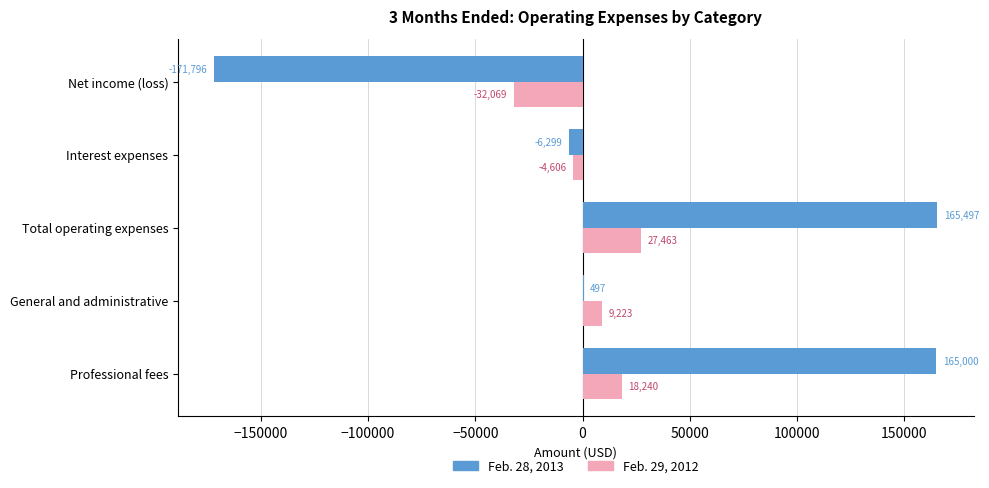

At which label does Feb. 28, 2013 reach its peak?

Total operating expenses